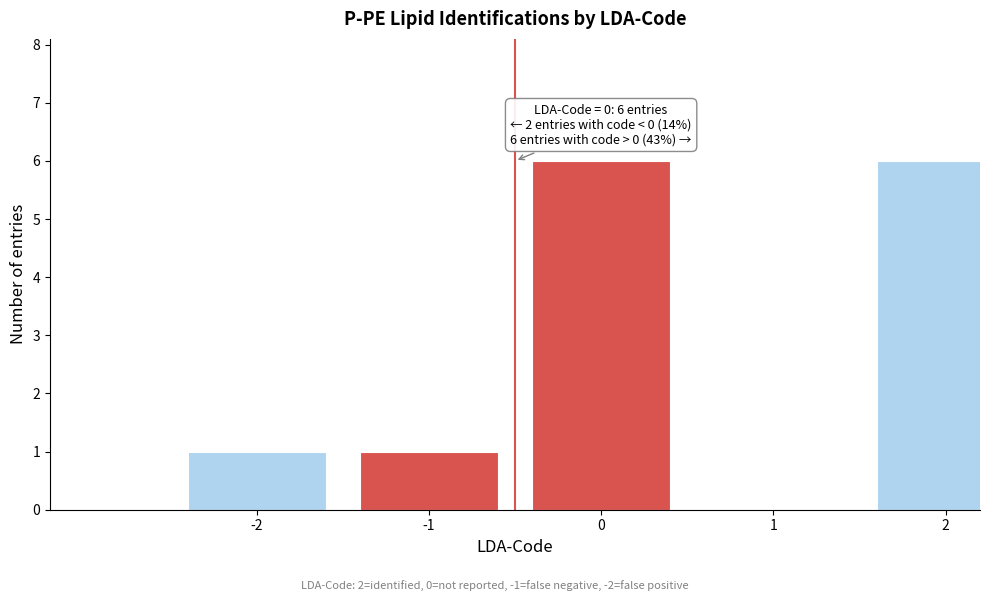

Reading right to left, extract all data points from this chart.

2=6	1=0	0=6	-1=1	-2=1